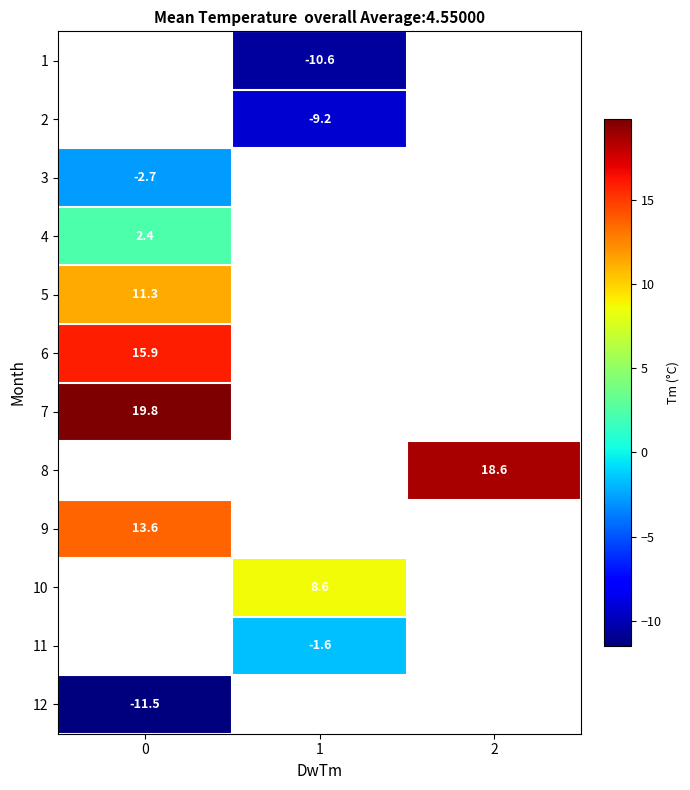

Is it true that 5 equals 19.9 at 0?

False